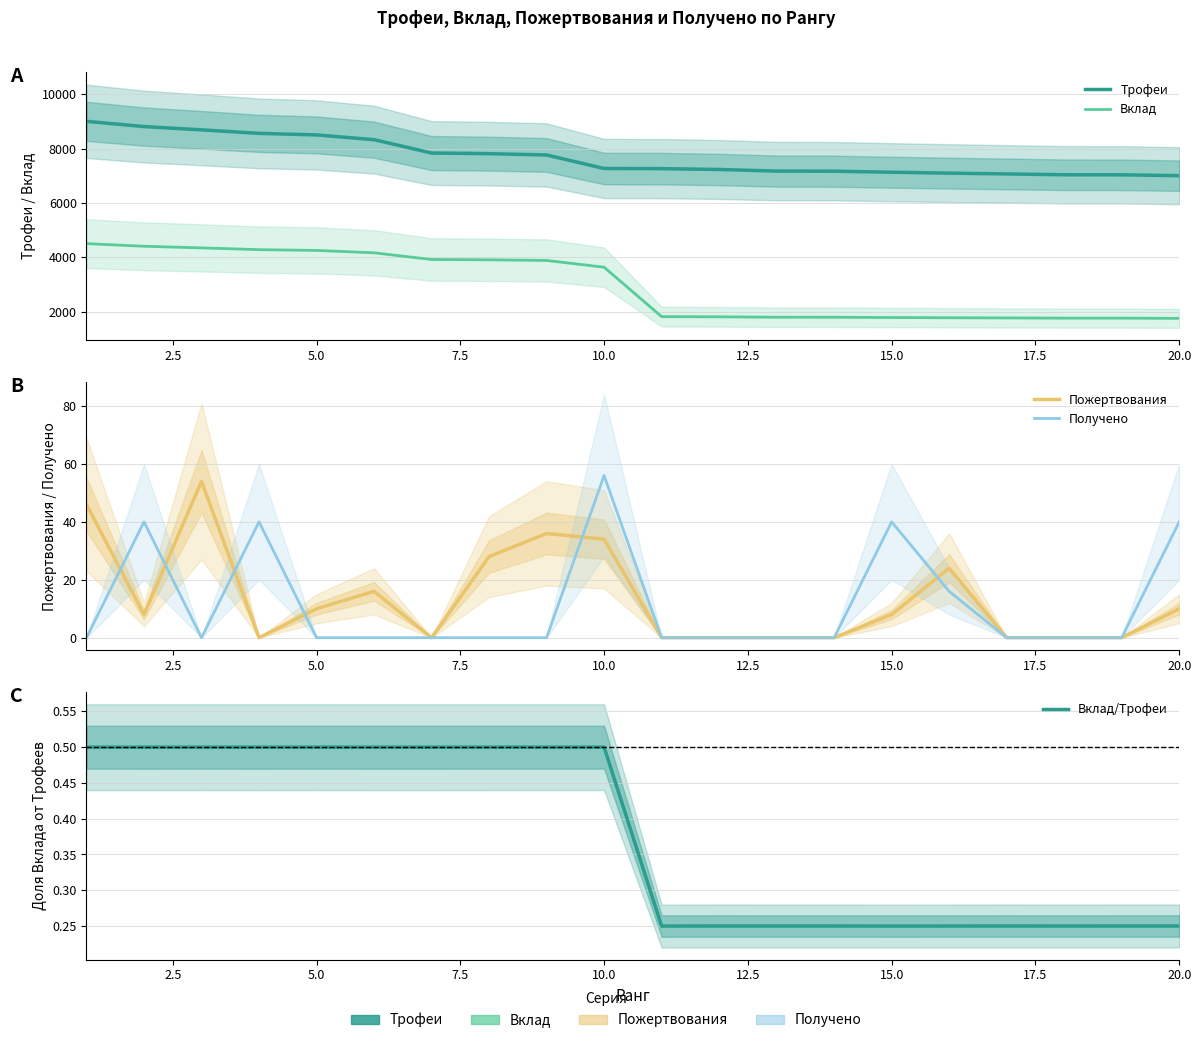

At how many categories does at least one series exceed 8342?

5